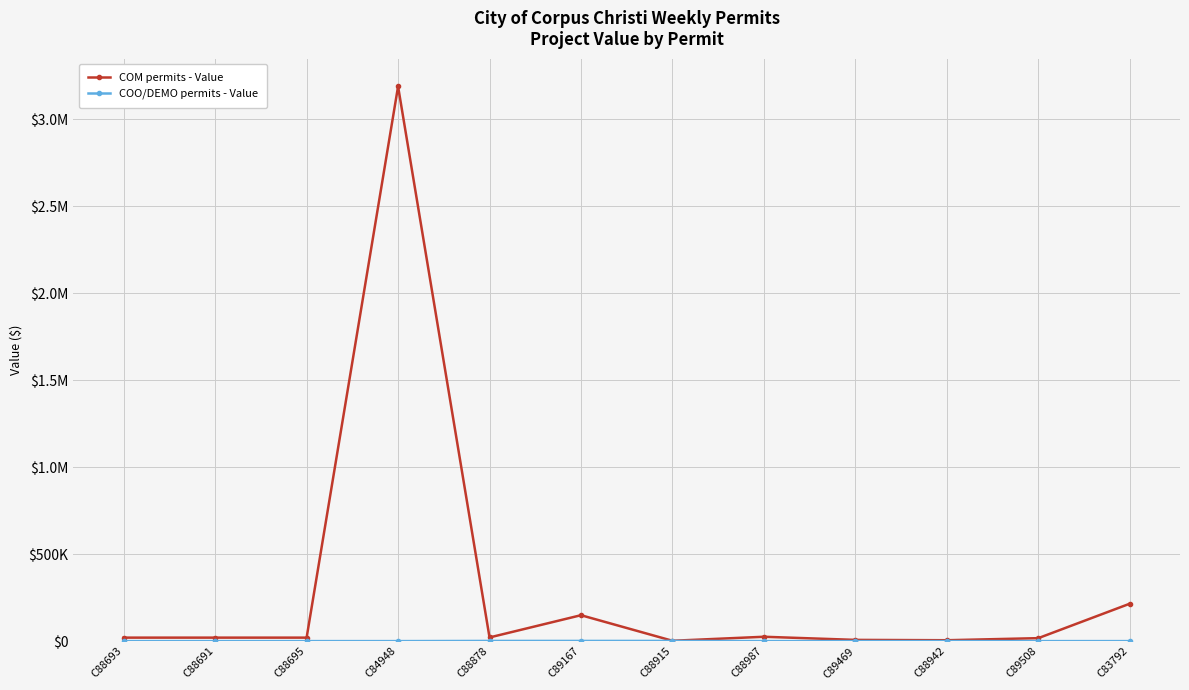

How many categories are shown in the chart?

12